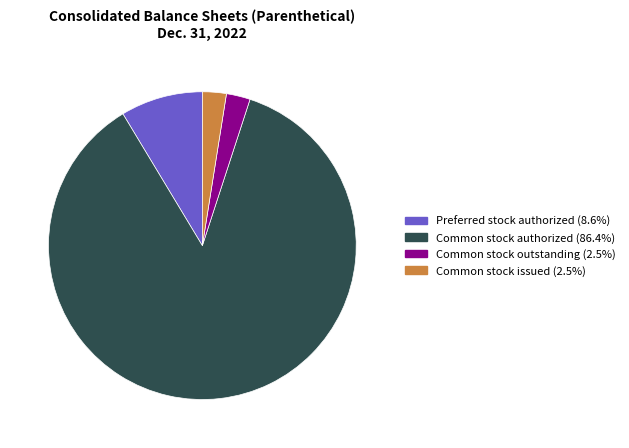

Is there any slice that represents more than half of the pie?

Yes